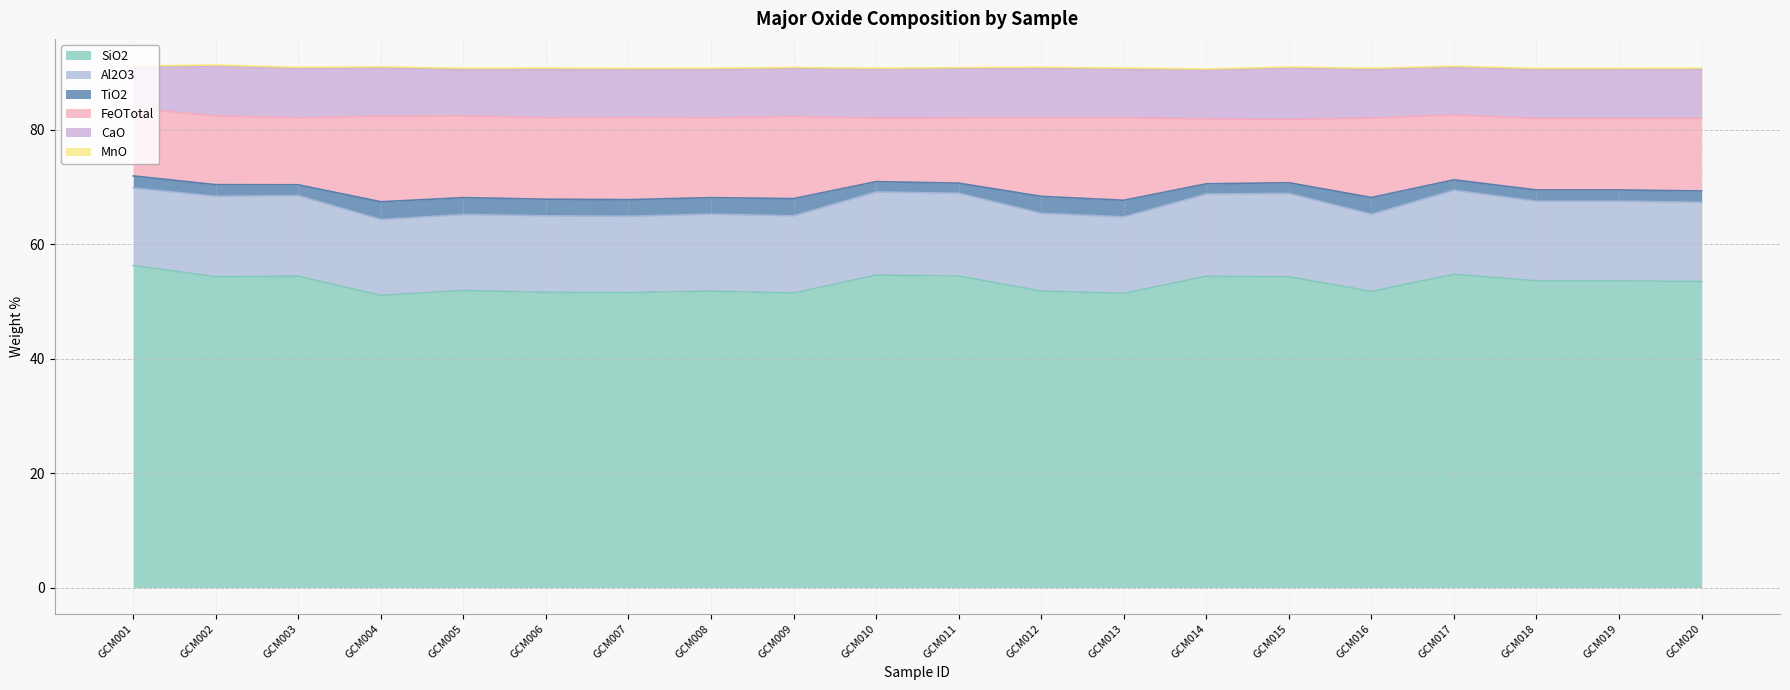

At which label does Al2O3 reach its minimum?

GCM004